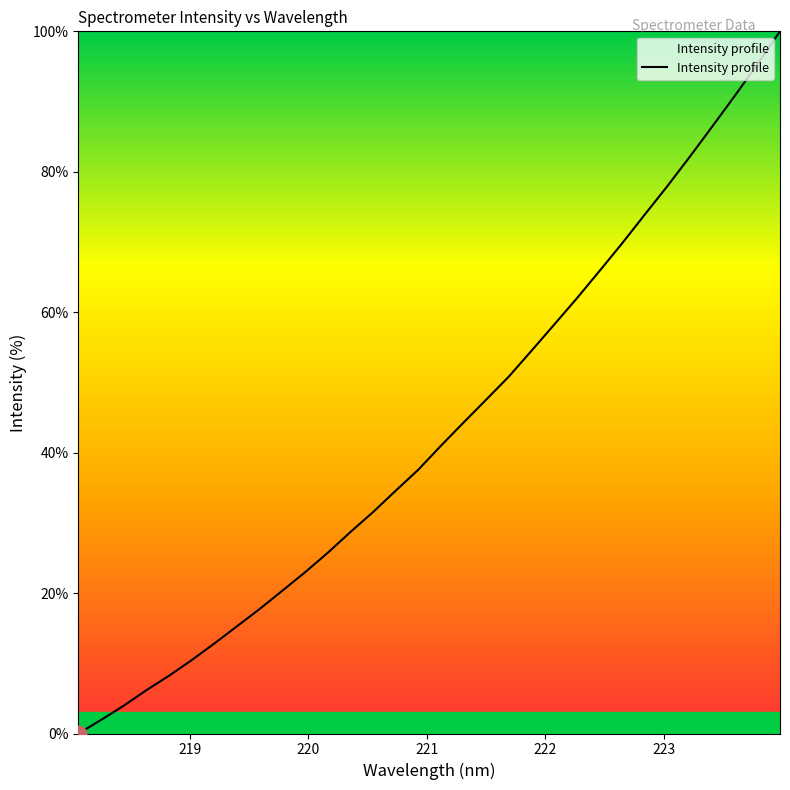

What is the maximum value shown in the chart?

100.0